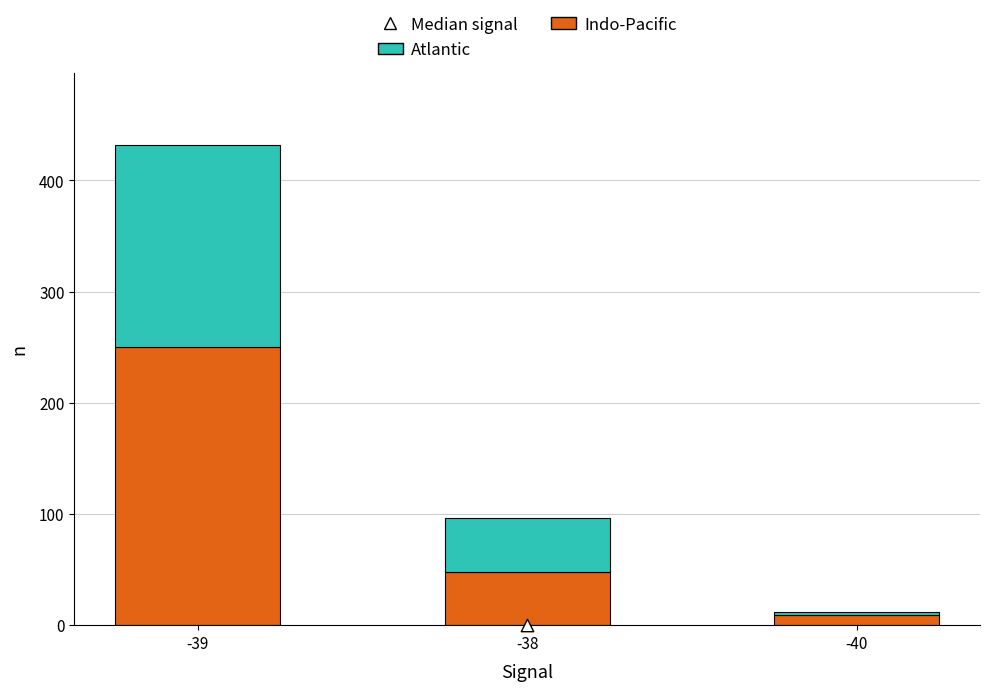

At which category is the sum across all series the highest?

-39